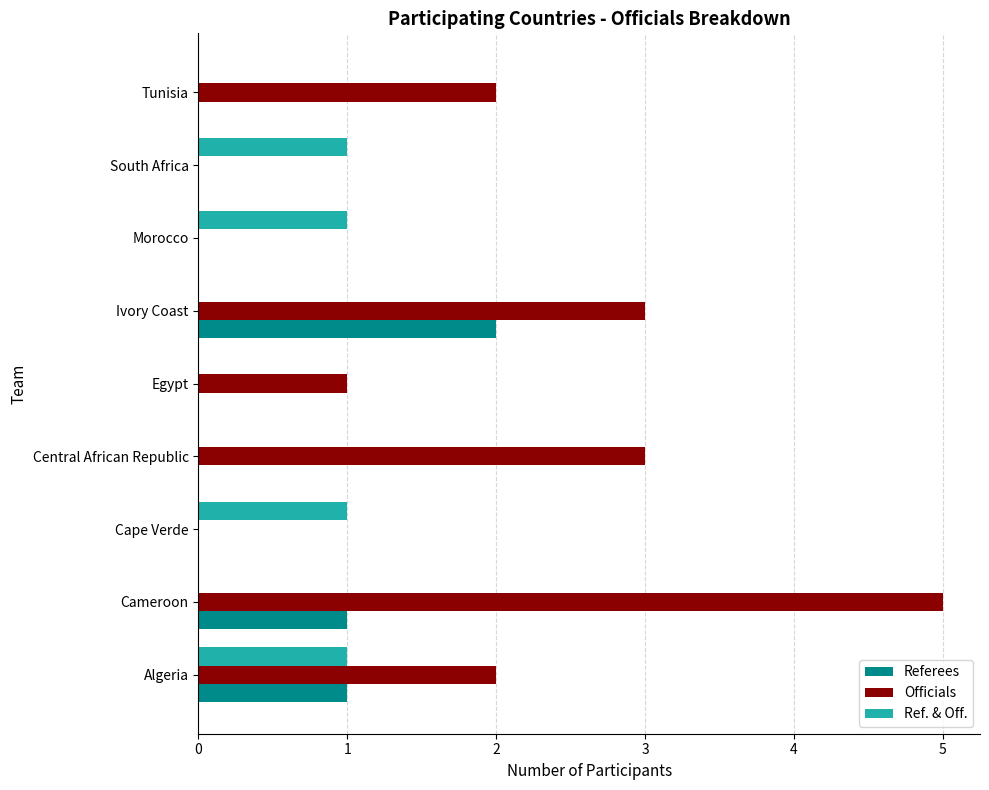

What is the greatest value displayed?

5